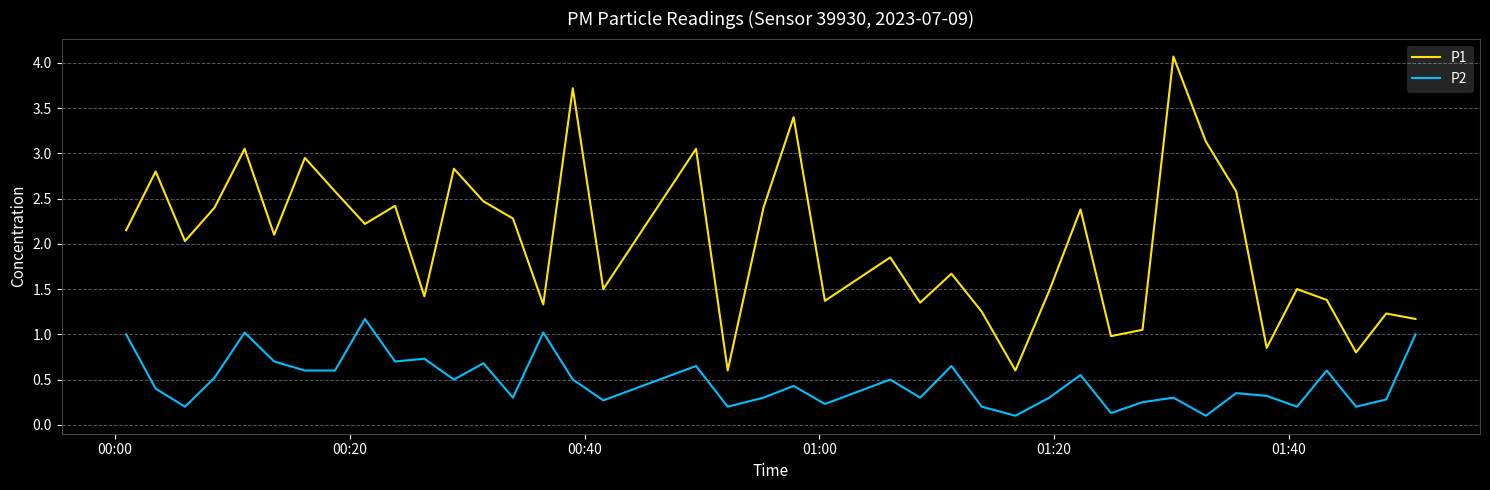

List the series in order of their overall mean, highest first.

P1, P2